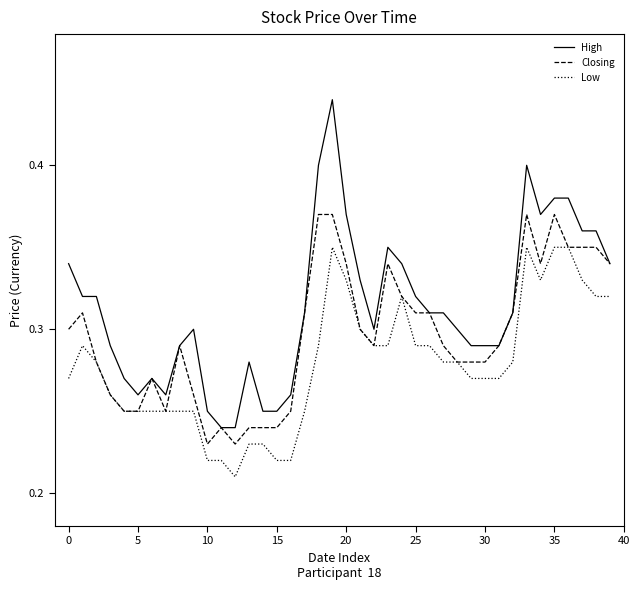

True or false: Low and High intersect in this chart.

False